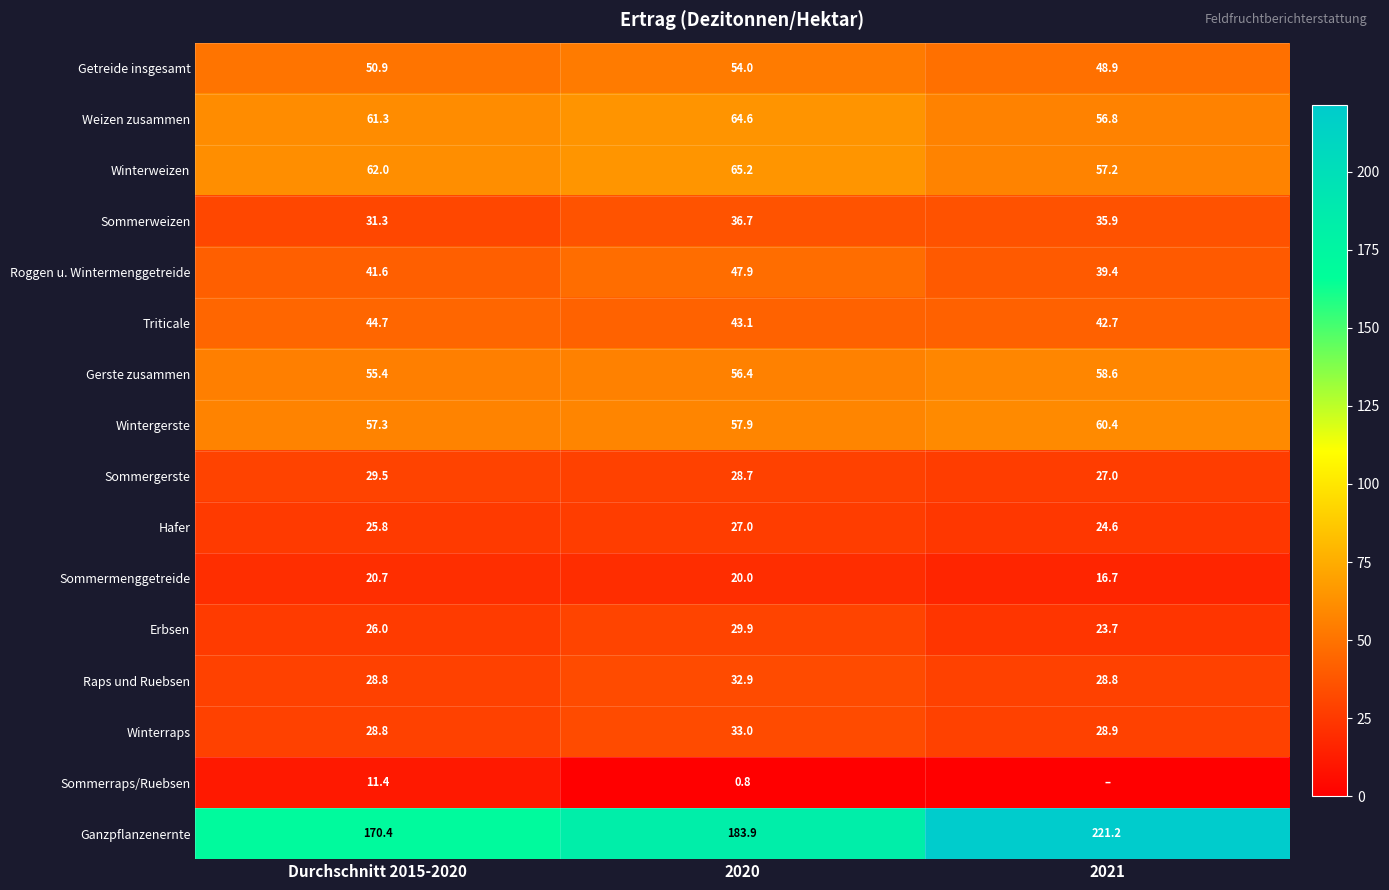

Which has a higher value, 2021 or 2020?

2020